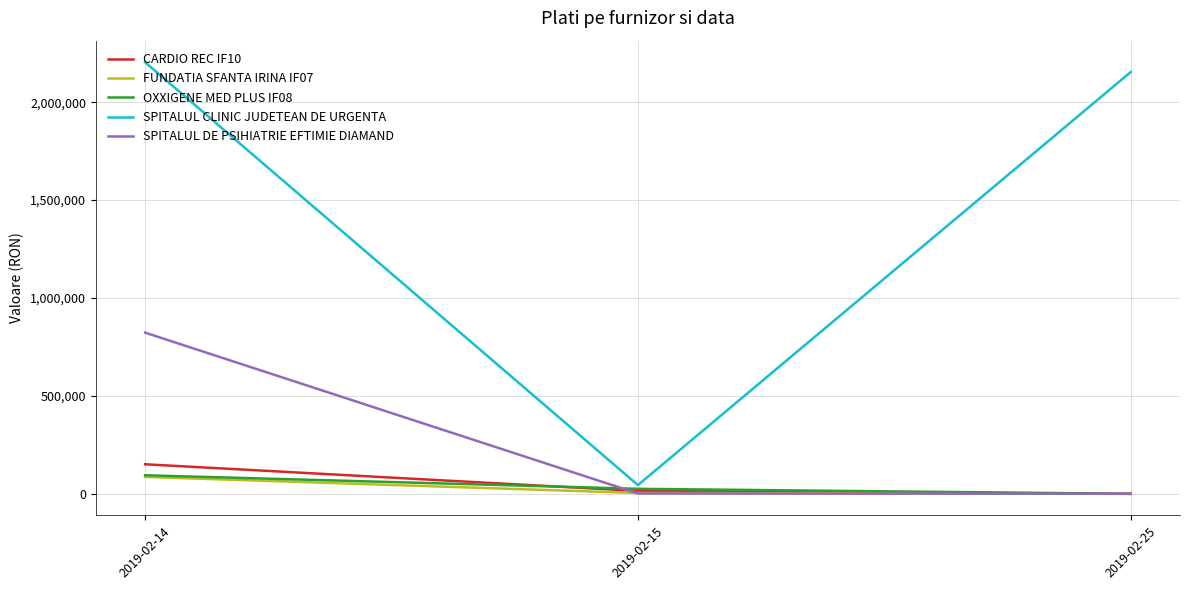

Rank the categories by SPITALUL CLINIC JUDETEAN DE URGENTA value from highest to lowest.

2019-02-14, 2019-02-25, 2019-02-15